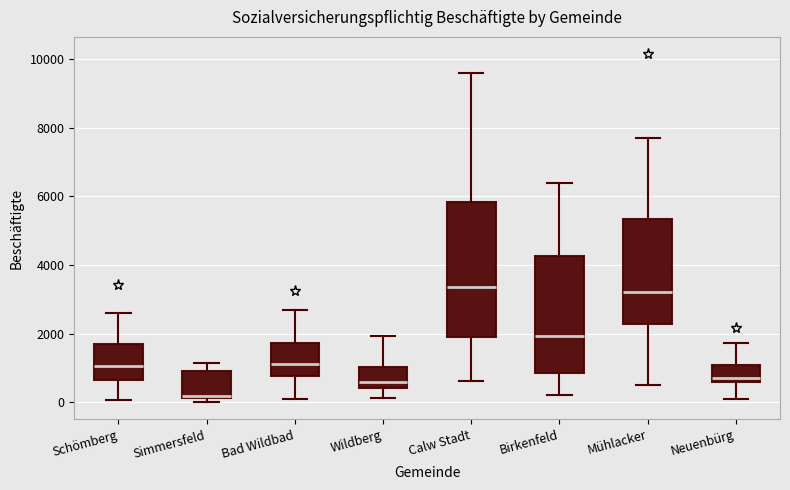

Reading left to right, transcribe this box plot: for each box, give where its median line is, the range the box spans, and where its two whiskers end, as read against the y-axis. The values are not printed on the chart, so give them approximately, as read against the axis.

Schömberg: median 1000, box 600 to 1800, whiskers 0 to 2600
Simmersfeld: median 200 (just above the box's lower edge), box 200 to 1000, whiskers 0 to 1200
Bad Wildbad: median 1200, box 800 to 1800, whiskers 200 to 2600
Wildberg: median 600, box 400 to 1000, whiskers 200 to 2000
Calw Stadt: median 3400, box 2000 to 5800, whiskers 600 to 9600
Birkenfeld: median 2000, box 800 to 4200, whiskers 200 to 6400
Mühlacker: median 3200, box 2200 to 5400, whiskers 400 to 7800
Neuenbürg: median 800, box 600 to 1000, whiskers 0 to 1800